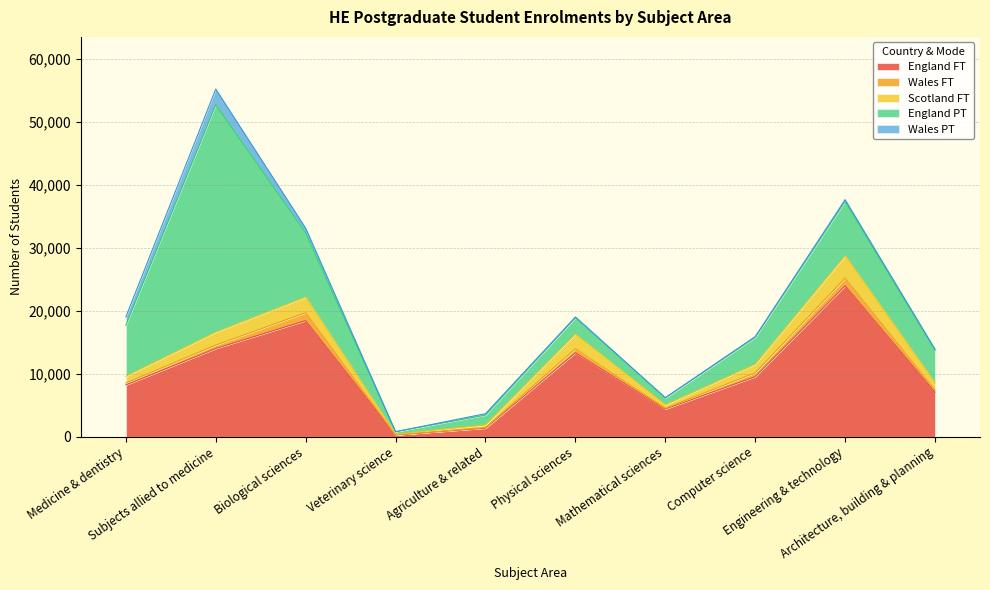

How many values in the England PT series are below 5185?

5